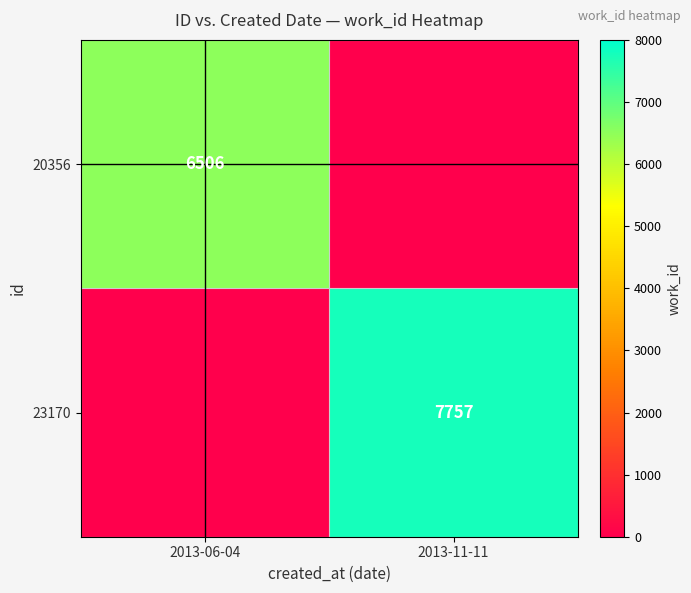

Which has a higher value, 2013-11-11 or 2013-06-04?

2013-06-04